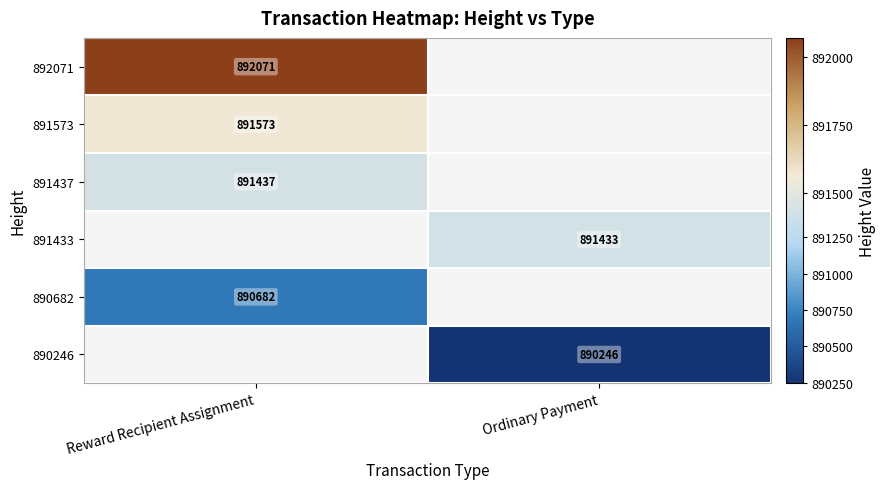

Is it true that 891437 equals 556535 at Reward Recipient Assignment?

False